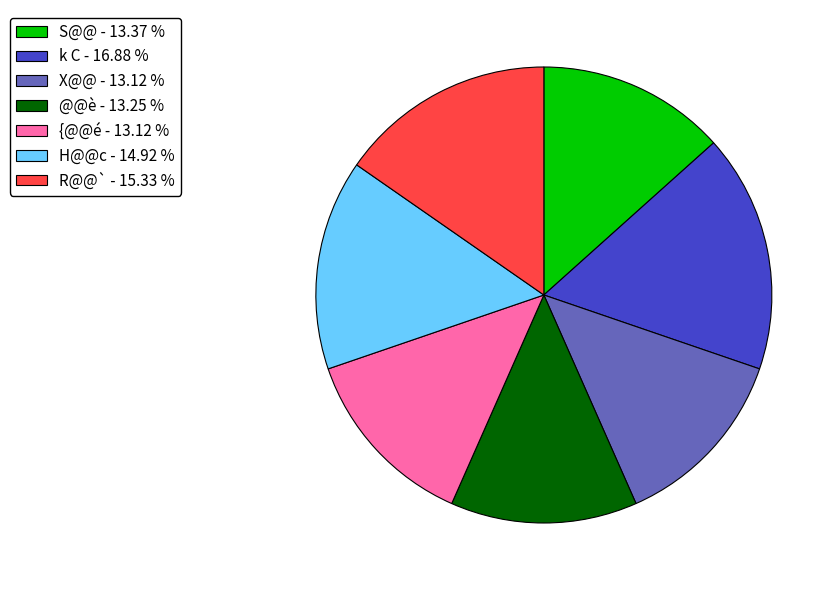

Combined, do X@@ - 13.12 % and H@@c - 14.92 % account for over 50%?

No